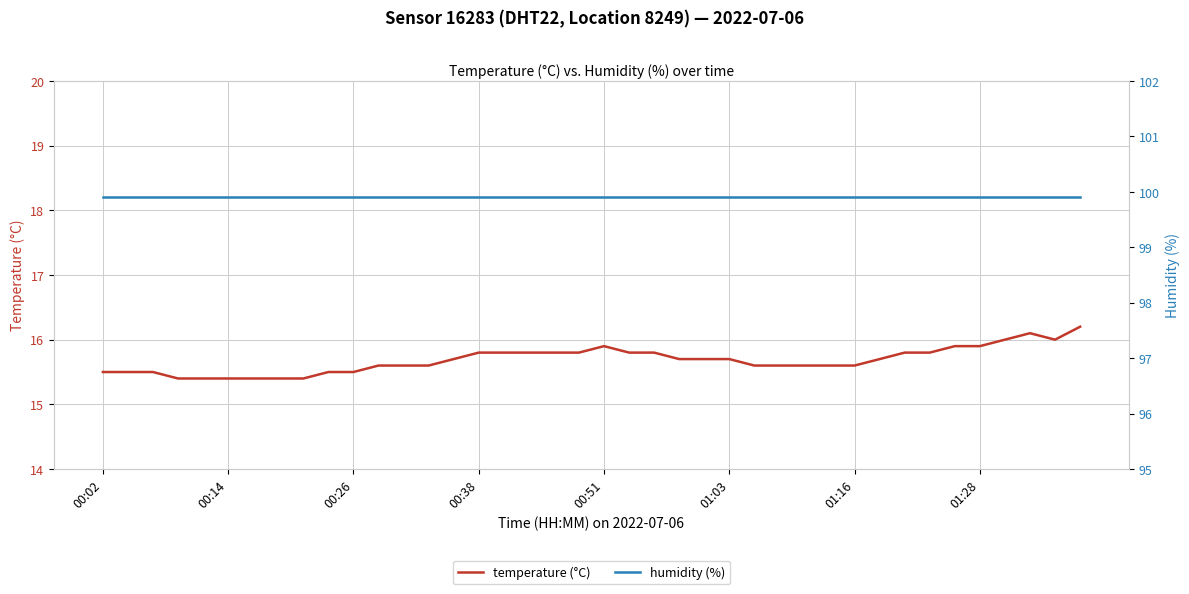

How many lines are shown in the chart?

2